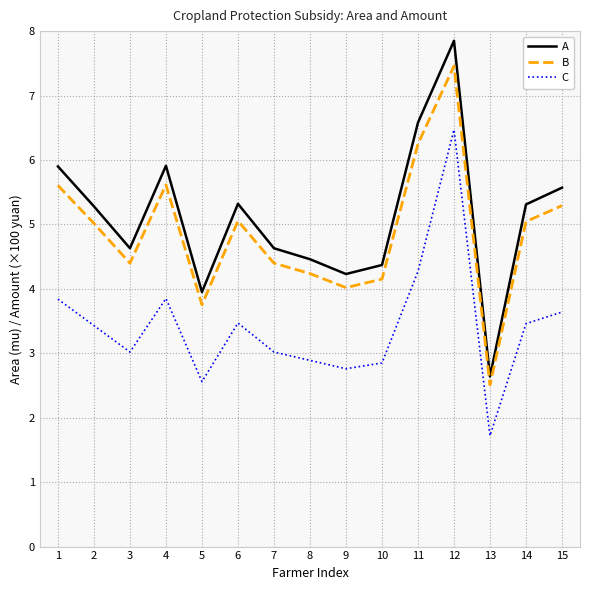

Is the value of B at 6 greater than the value of C at 9?

Yes